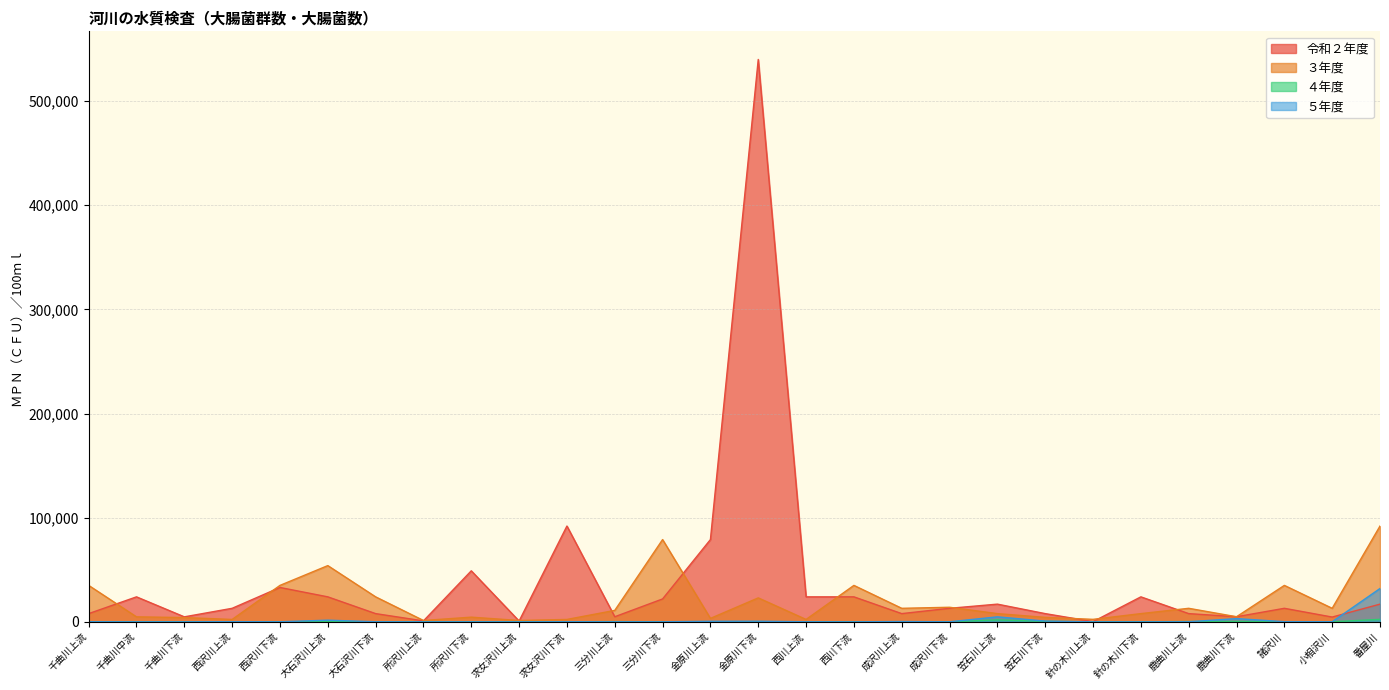

Rank the series by their maximum value, from lowest to highest.

４年度, ５年度, ３年度, 令和２年度